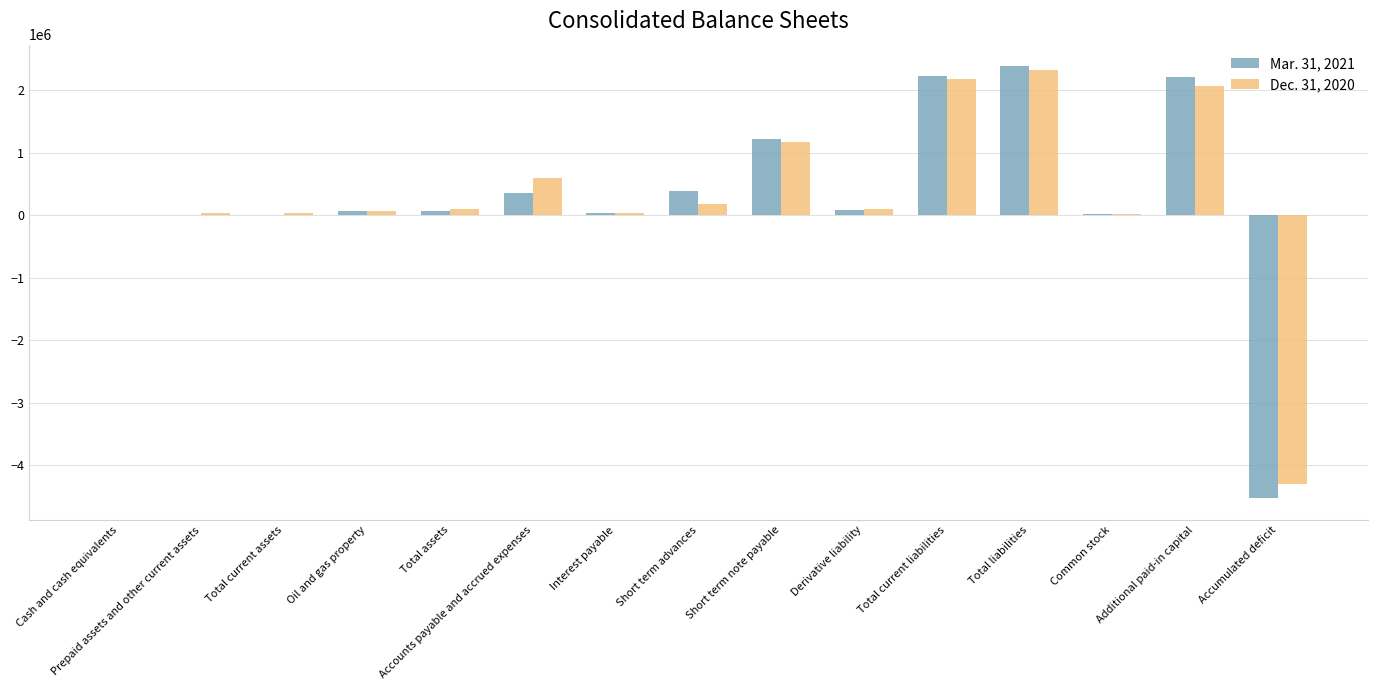

What is the difference between the Dec. 31, 2020 values at Short term note payable and Total assets?

1060000